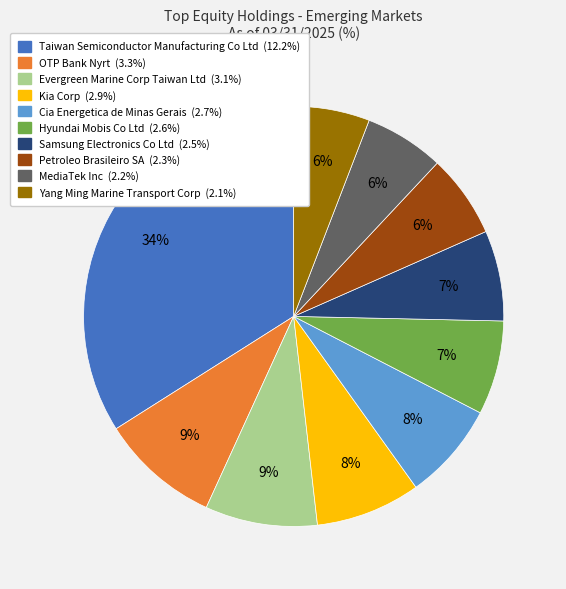

Do MediaTek Inc and Samsung Electronics Co Ltd together represent more than half of the pie?

No